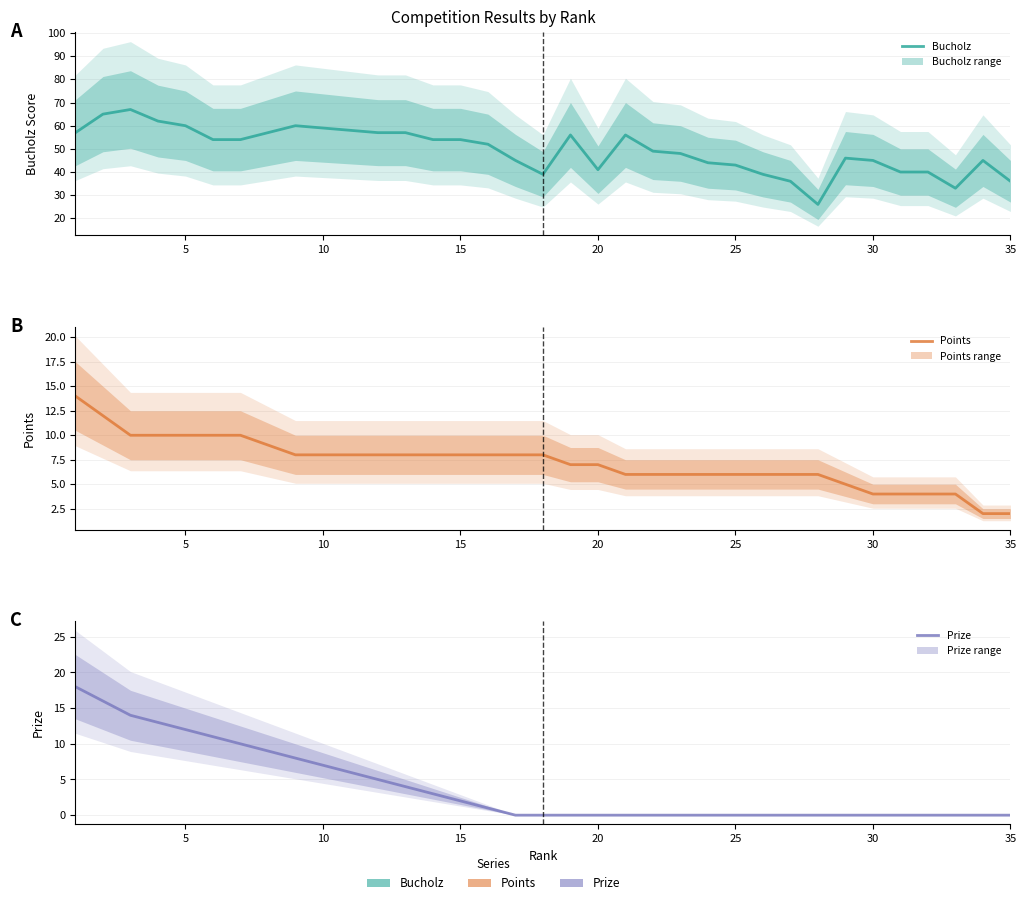

True or false: Points has more than 0 interior local peaks.

False